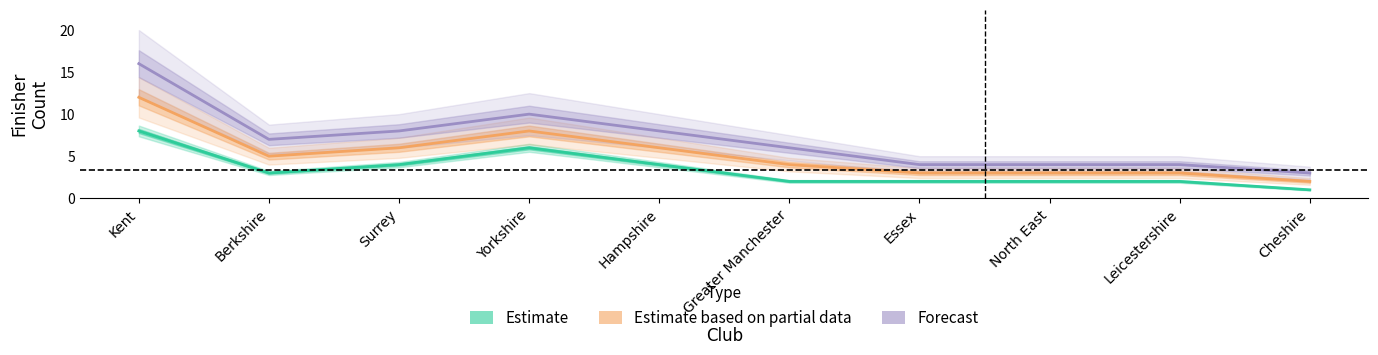

At how many categories does at least one series exceed 10?

1